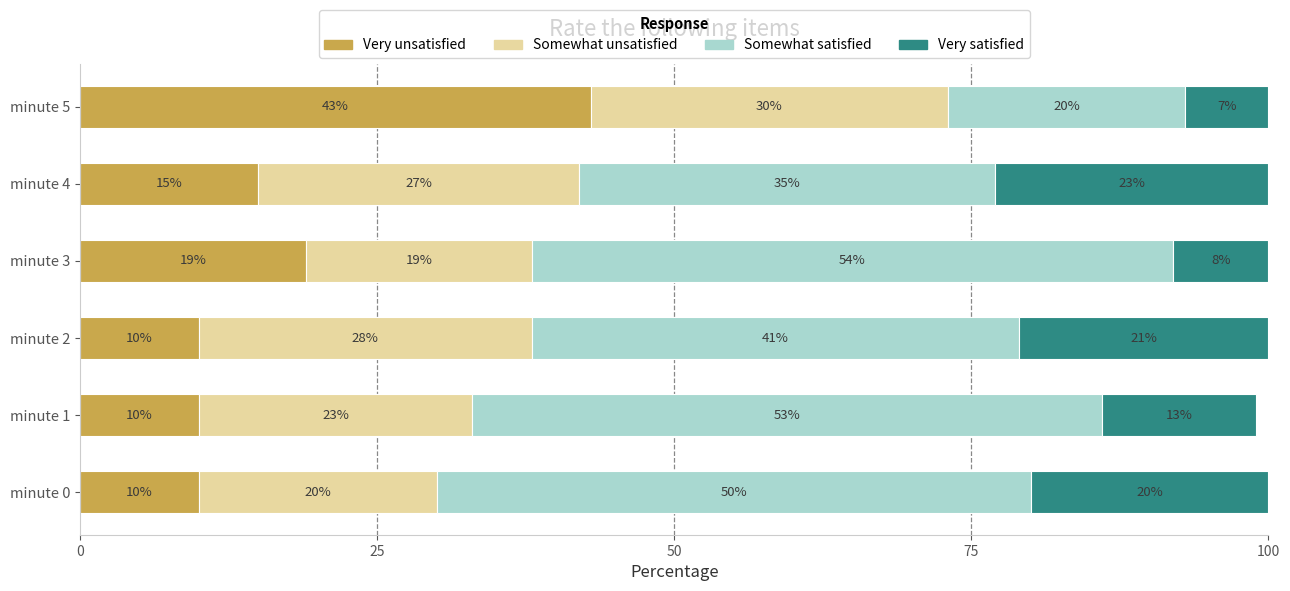

What is the average value of the Very unsatisfied series?

18